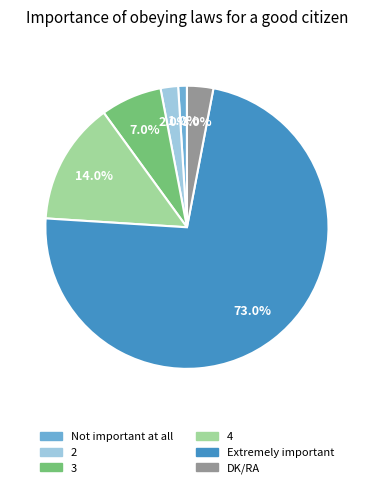

Is it true that Extremely important is 81% of the pie?

False